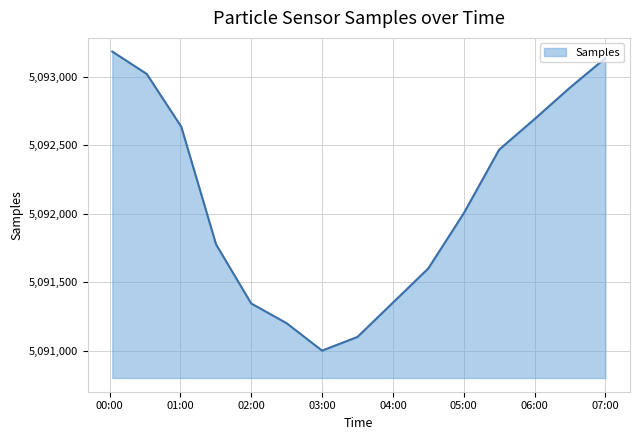

What is the minimum value shown in the chart?

5091000